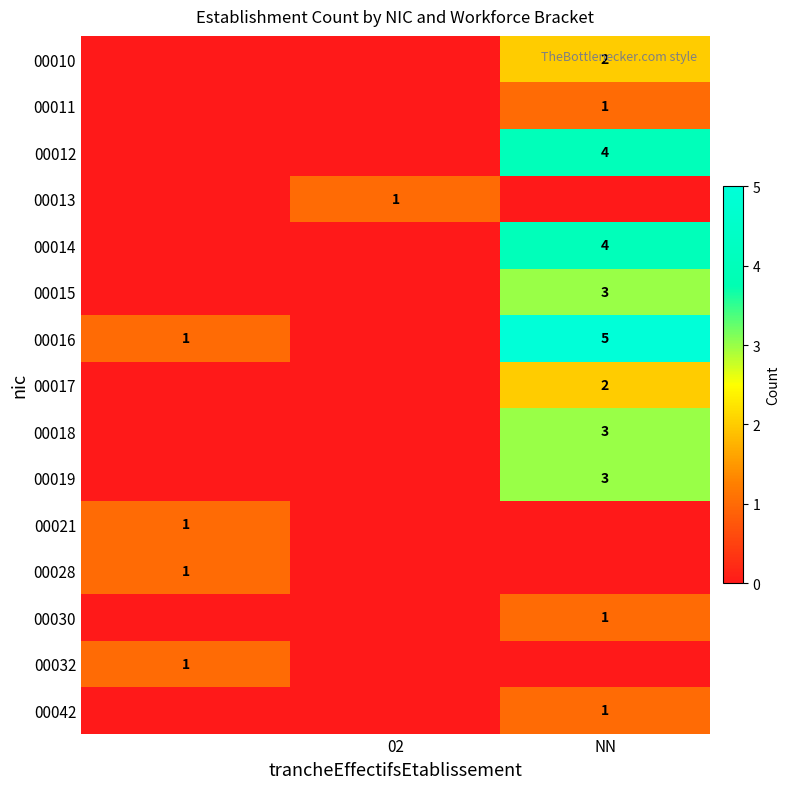

The 00010 series shows 3 at NN. True or false?

False